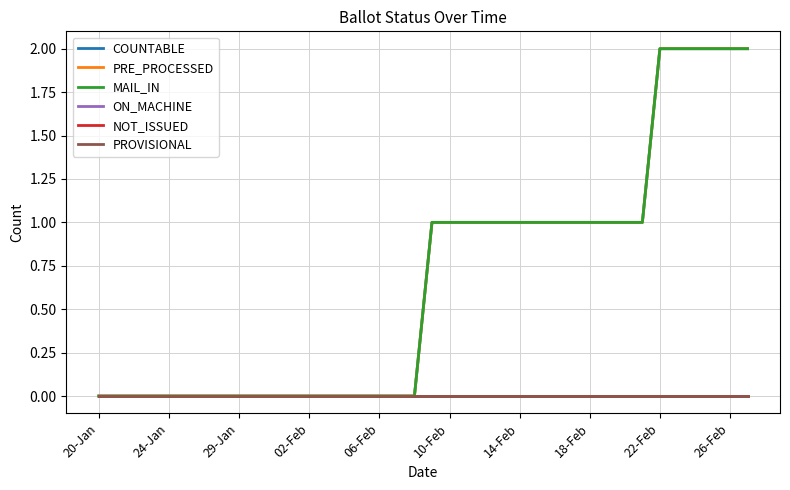

At how many categories does at least one series exceed 1?

6